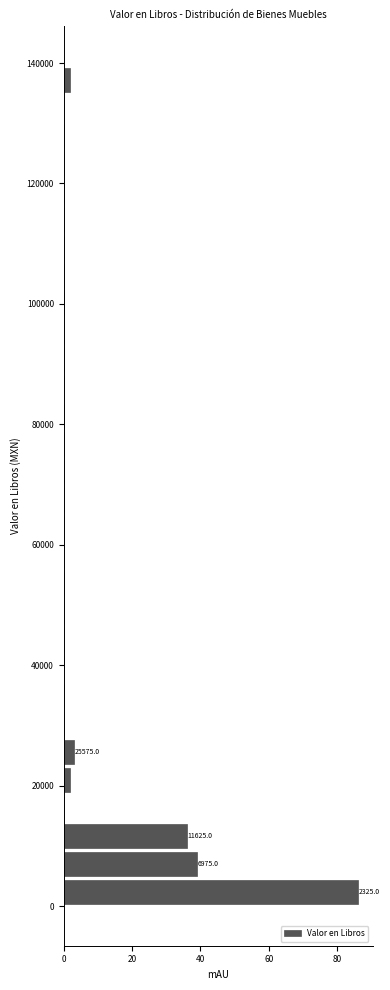

Read against the y-axis, roughly where is the centre of the longest bar?

2000